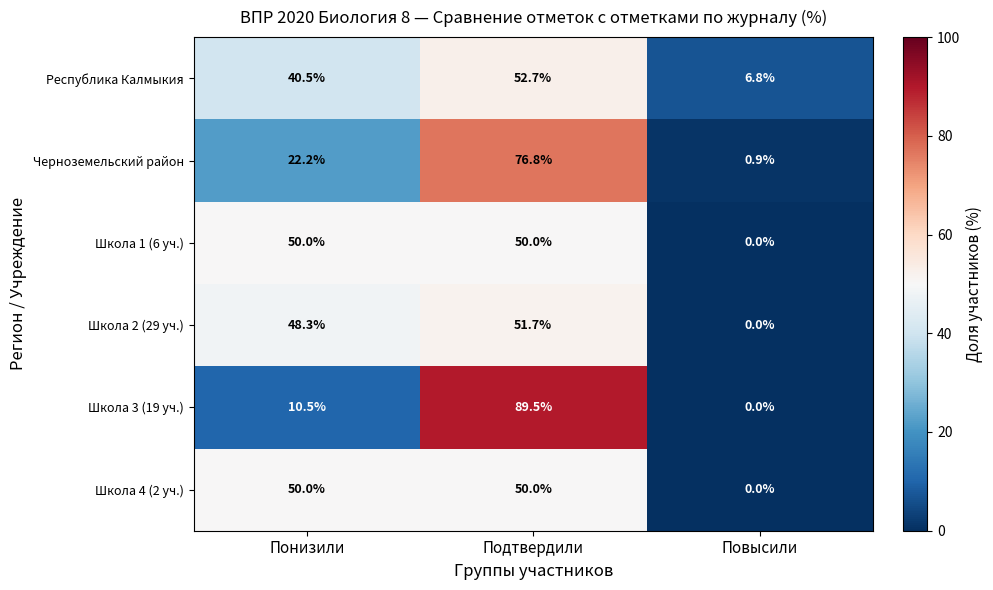

At which category does the chart reach its peak across all series?

Подтвердили